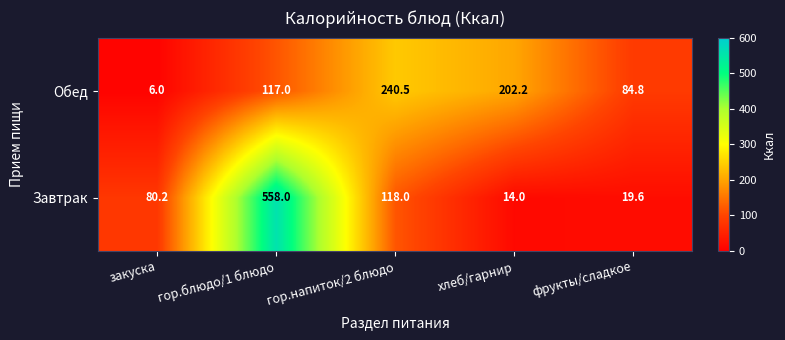

What is the difference between the maximum and minimum values in the Завтрак series?

544.0